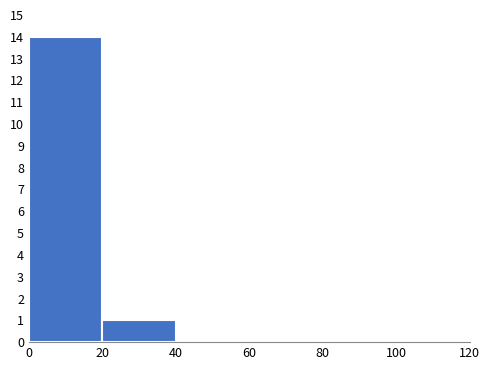

Reading left to right, list every bar in this chart as the range it spans on the x-axis followed by its height. The values are not printed on the chart, so give them approximately, as read against the axis.

0 to 20: 14
20 to 40: 1
40 to 60: 0
60 to 80: 0
80 to 100: 0
100 to 120: 0